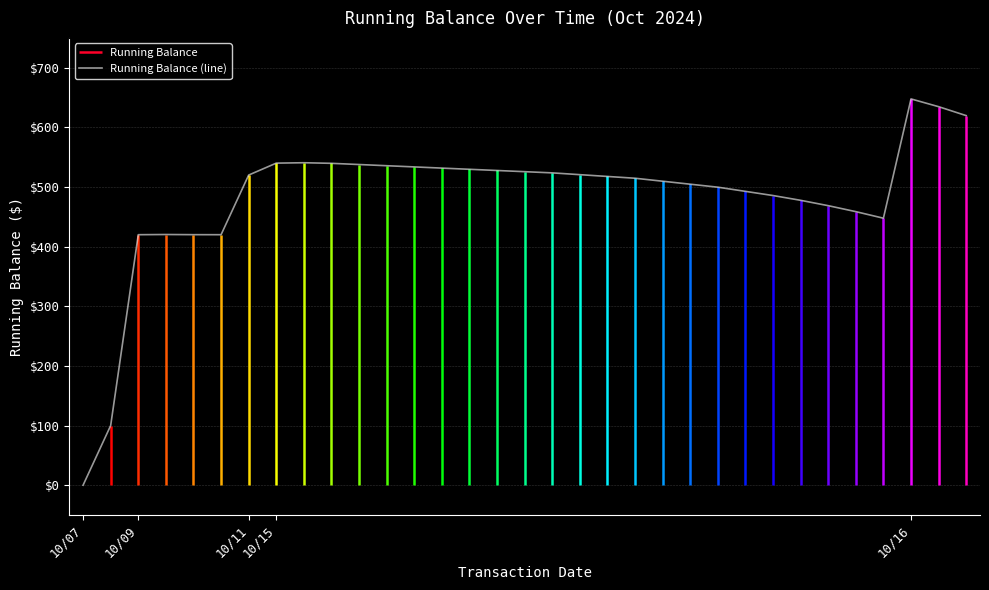

What is the greatest value displayed?

647.7